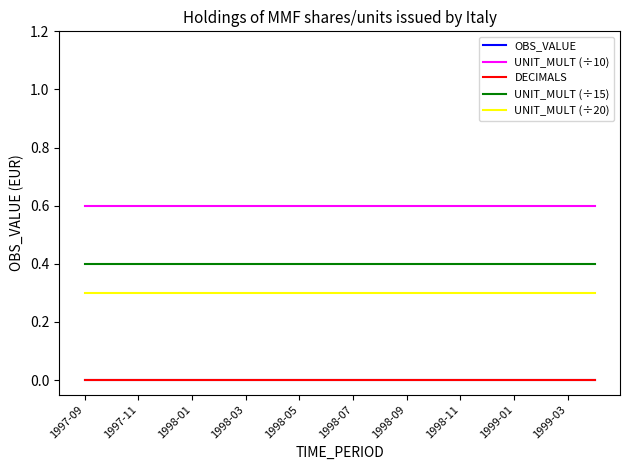

Which series has the widest spread of values?

OBS_VALUE